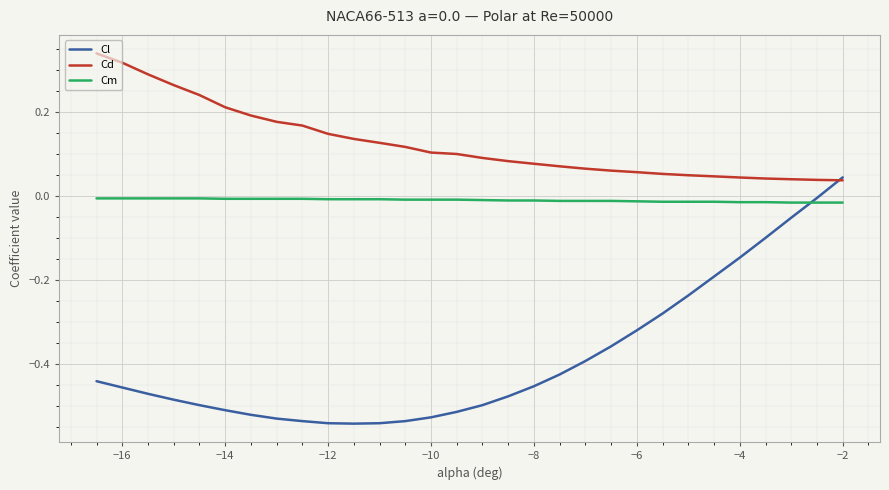

Which series has the widest spread of values?

Cl